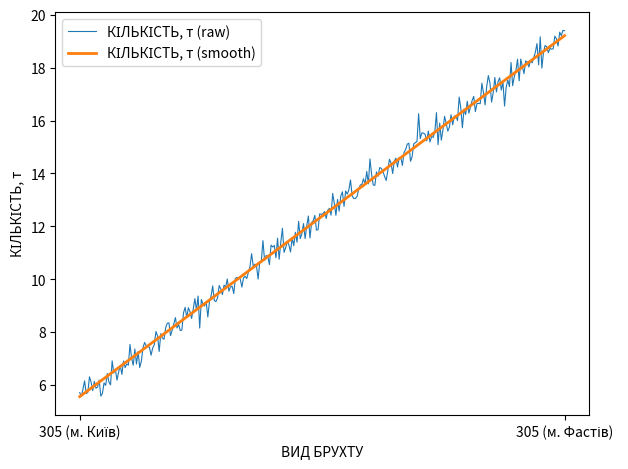

At 305 (м. Київ), list the series in order from largest to smallest.

КІЛЬКІСТЬ, т (raw), КІЛЬКІСТЬ, т (smooth)